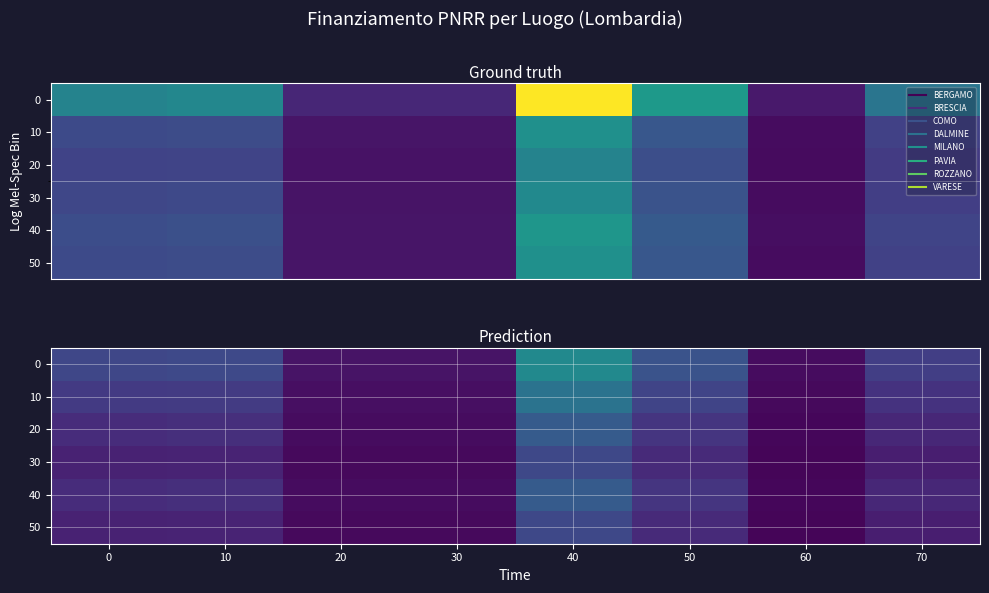

At which label does 40 reach its minimum?

60